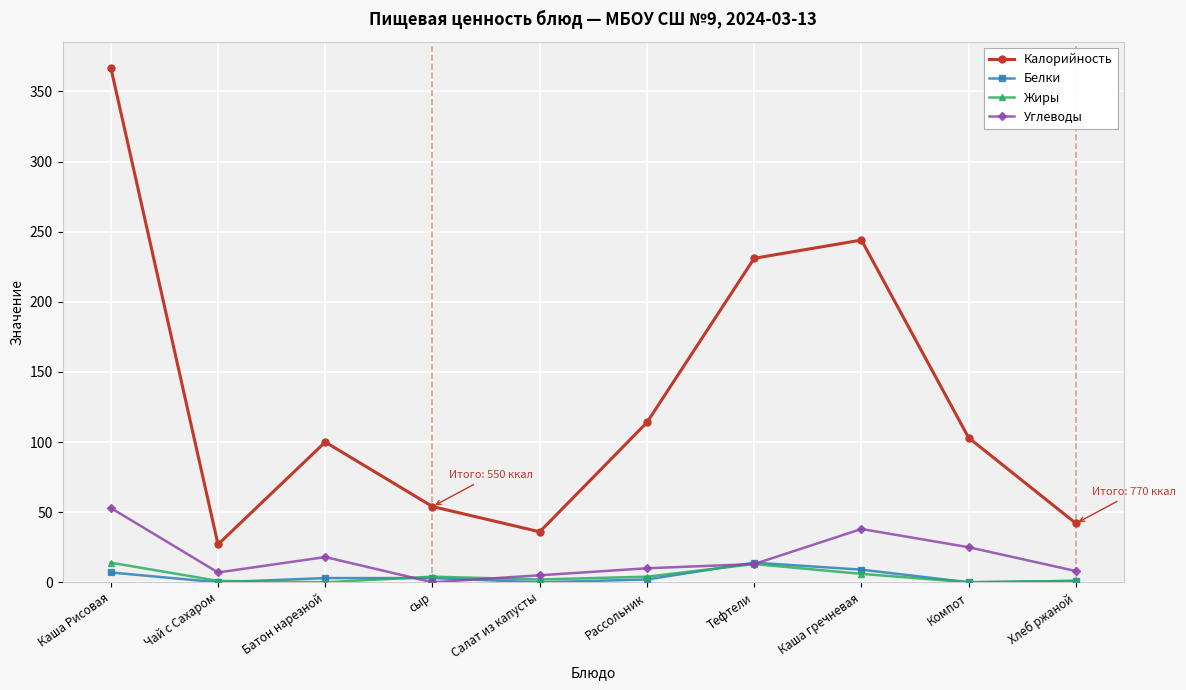

True or false: Калорийность has more than 1 interior local peaks.

True